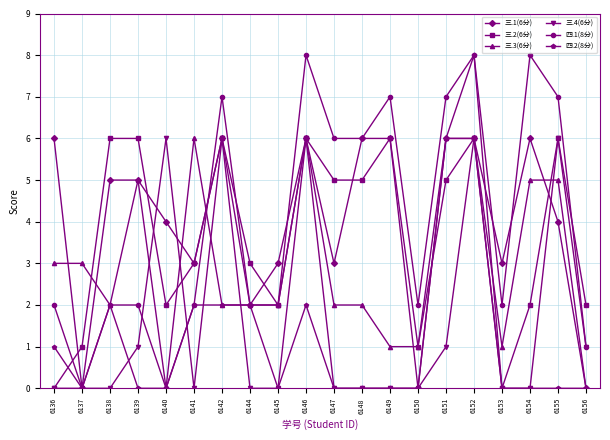

How many 三.2(6分) values are between 2 and 6?

16